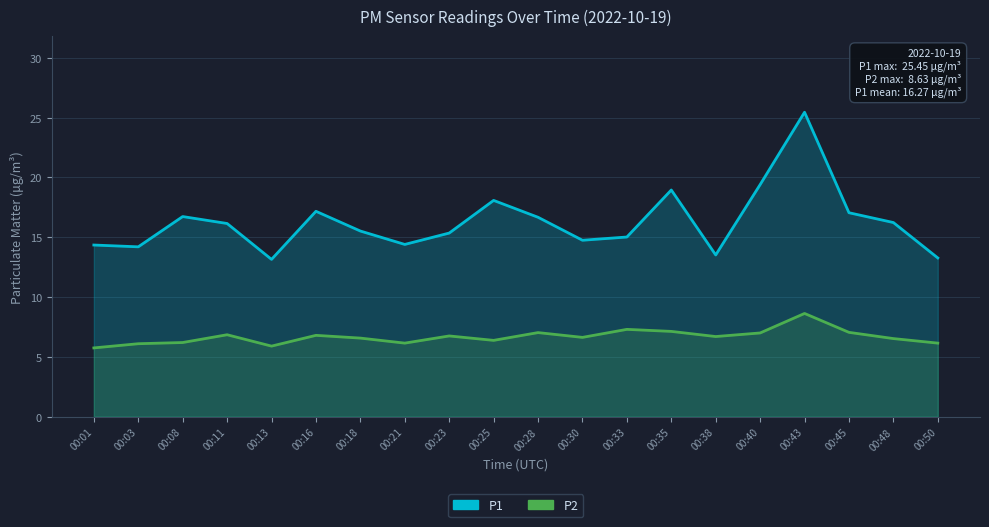

What is the maximum value for P2?

8.6